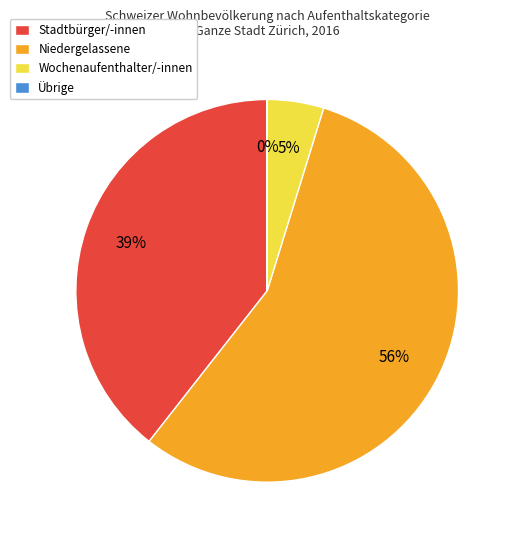

True or false: Niedergelassene accounts for 46% of the total.

False